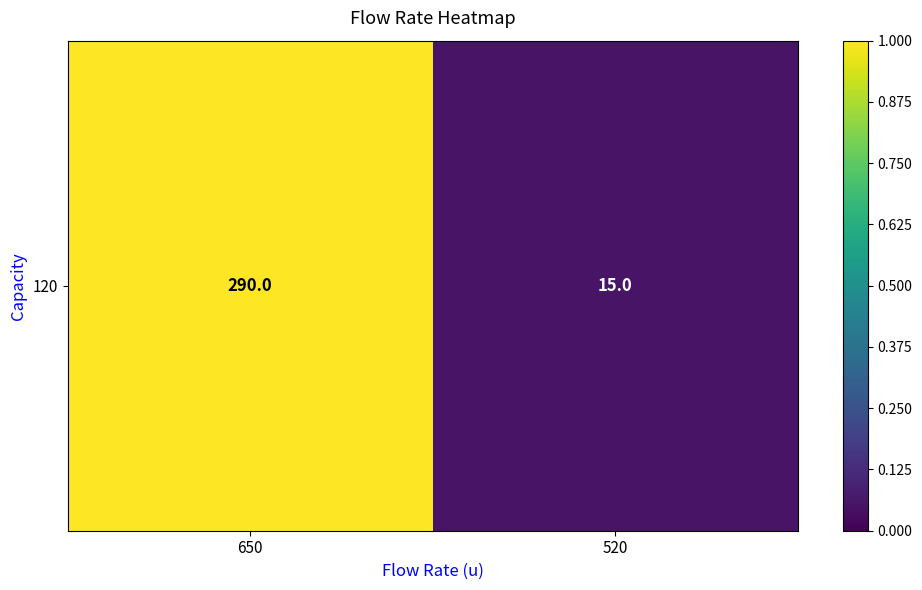

What is the sum of the values at 650 and 520?

1.1